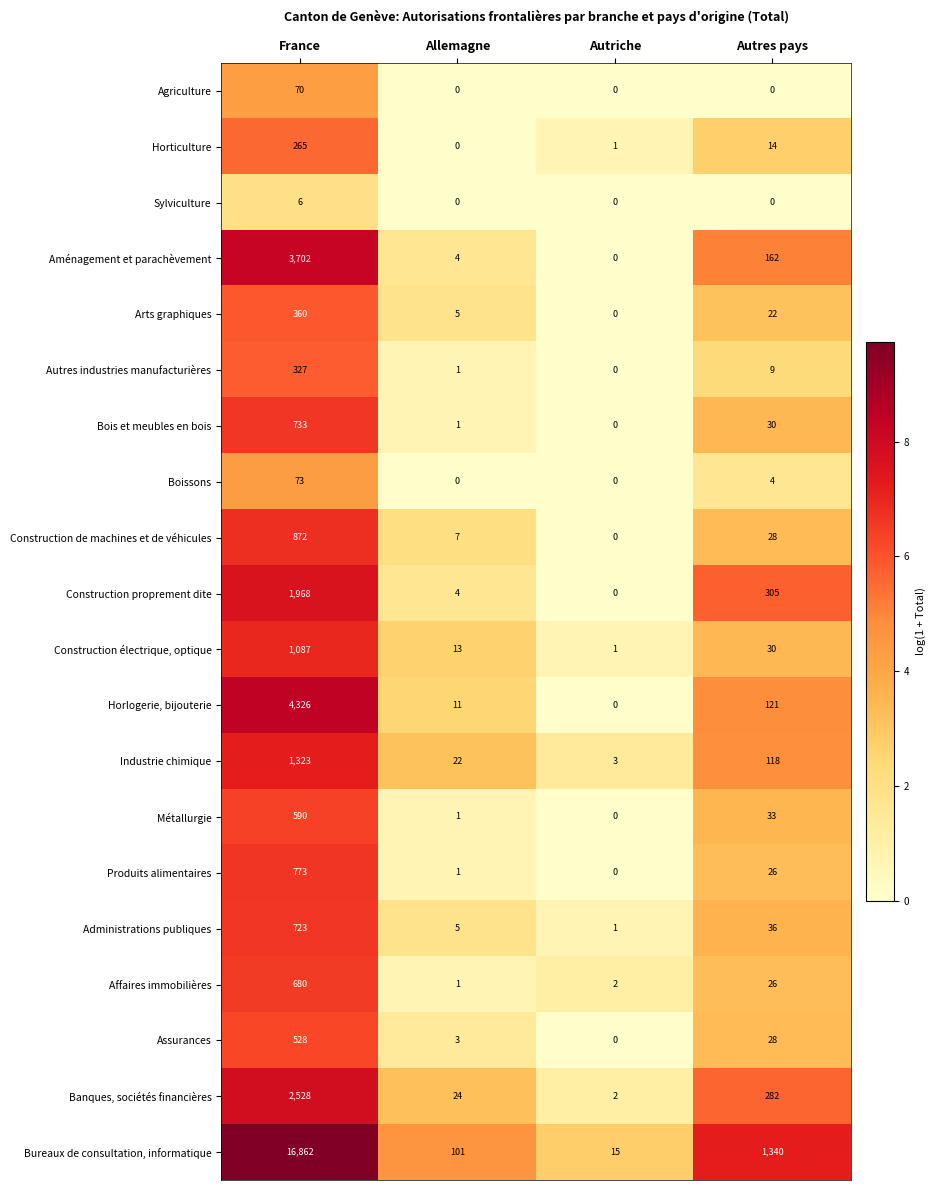

Count the number of categories in the chart.

4